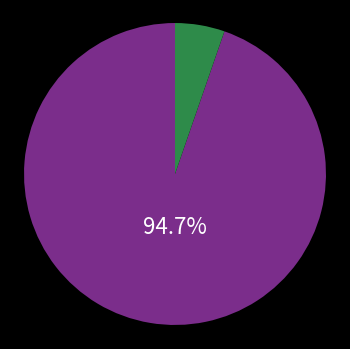

Is there a majority slice in this chart?

Yes